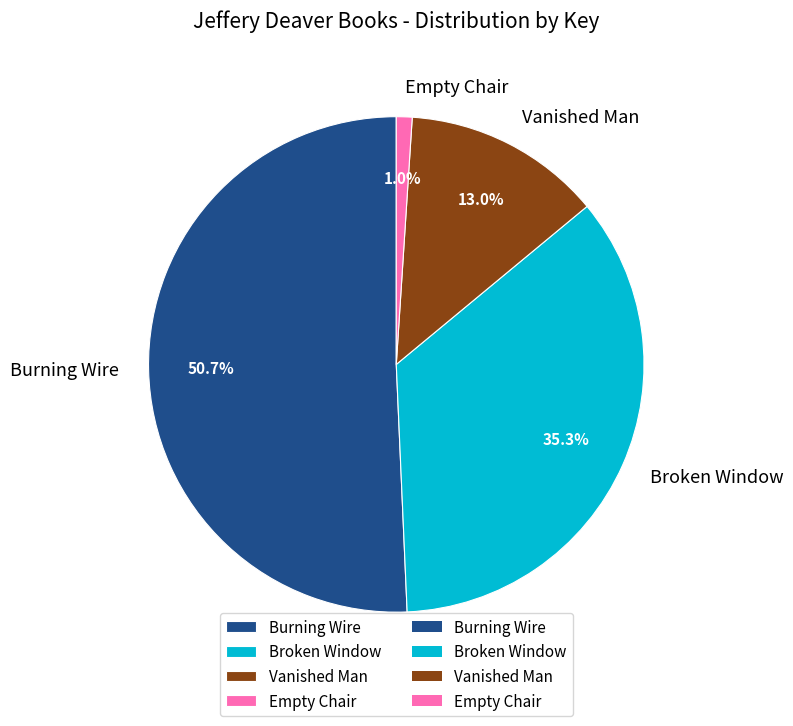

To the nearest percent, what percentage of the pie is Vanished Man?

13%